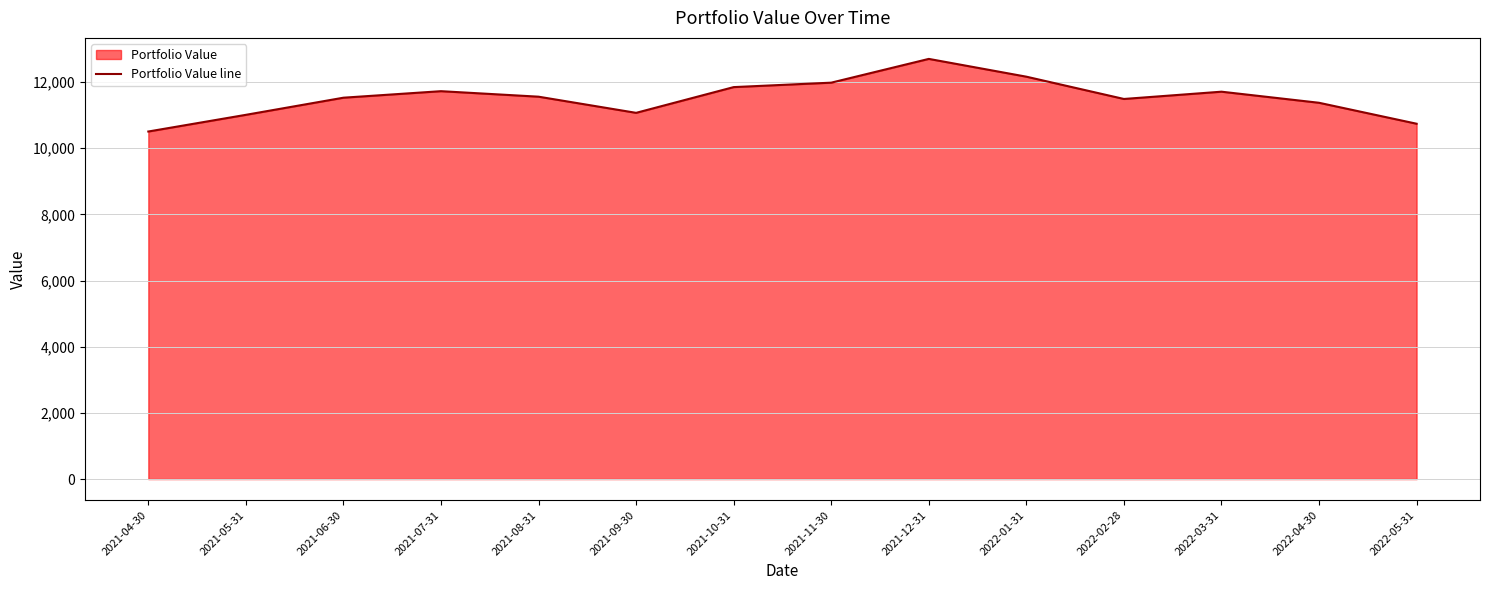

Reading right to left, extract all data points from this chart.

10739.3	11372.6	11707.5	11487.7	12161.3	12698.7	11980.5	11846.2	11068.4	11556.6	11723.0	11526.0	11008.4	10504.0